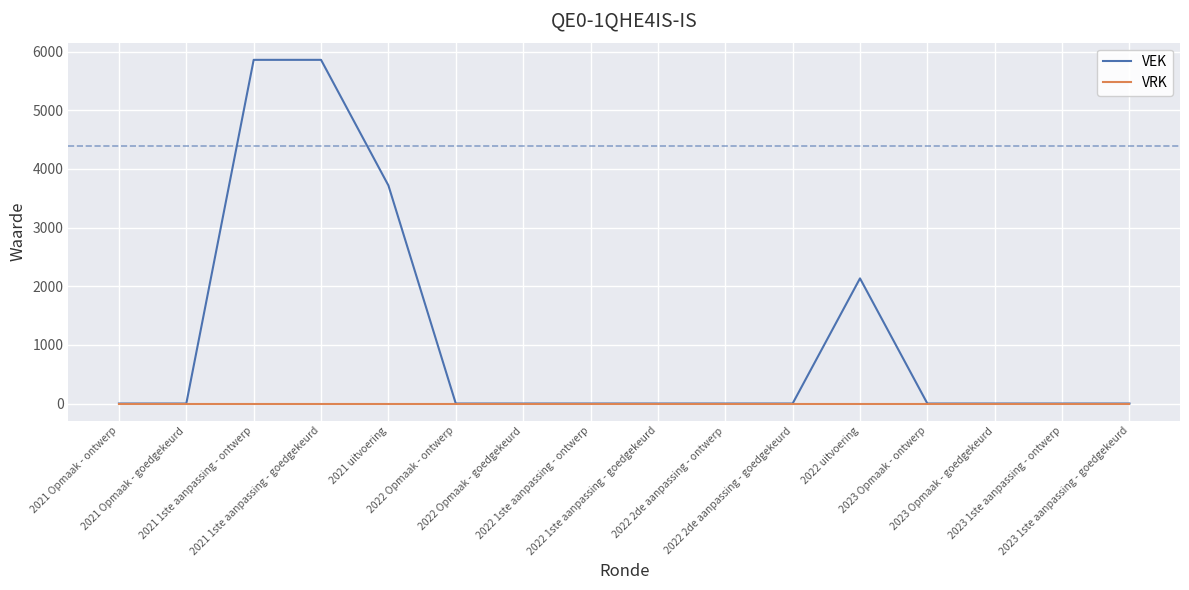

Count the VEK values in the range 0 to 2134.

13